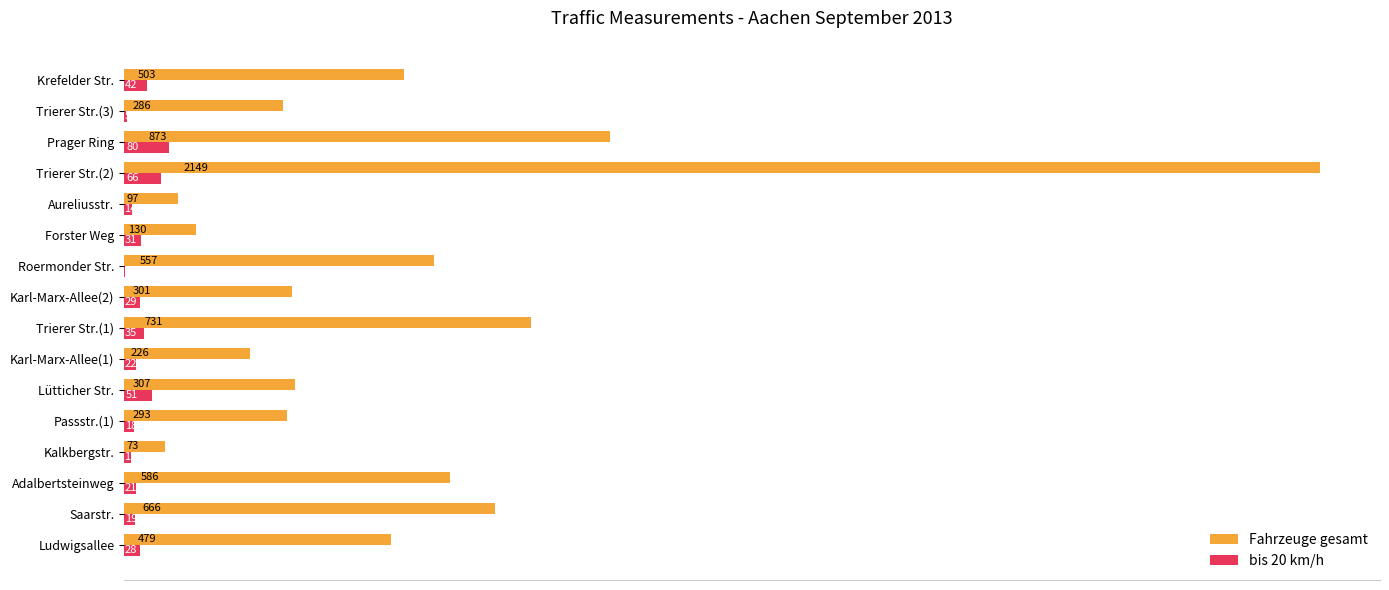

Which category has the highest value across all series?

Trierer Str.(2)